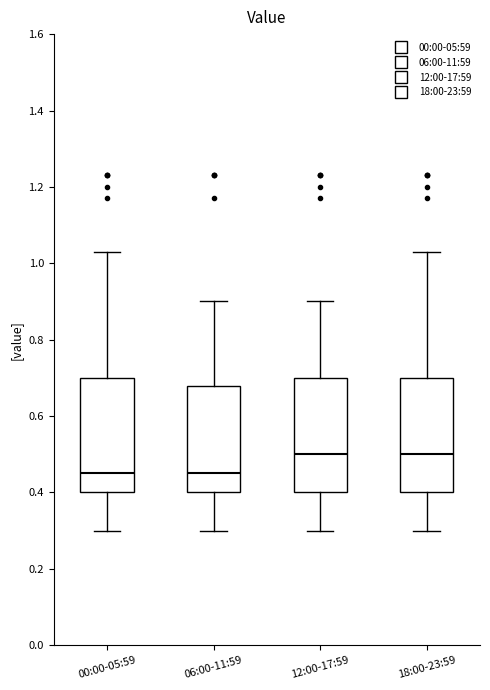

Where does the median line of the box for 18:00-23:59 sit on the y-axis? The values are not printed on the chart, so give them approximately, as read against the axis.

0.50